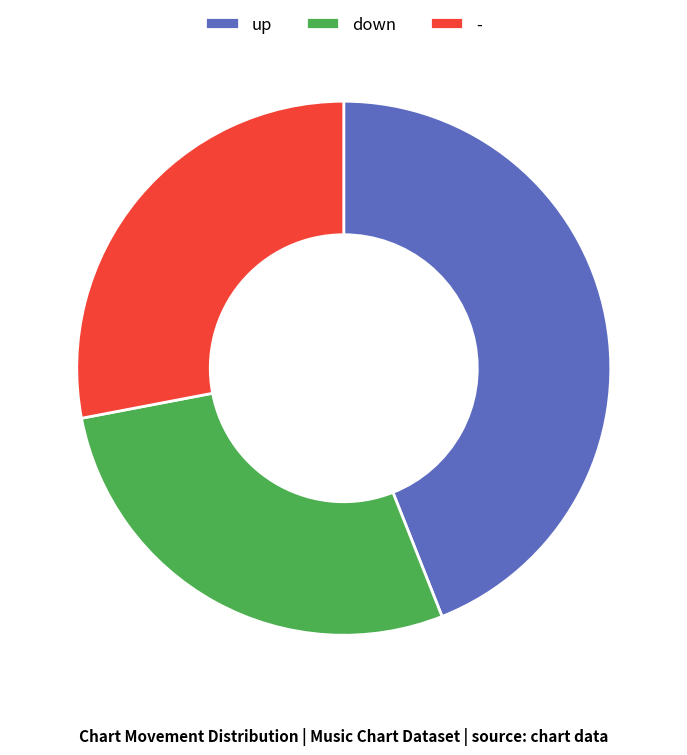

Between down and up, which is larger?

up